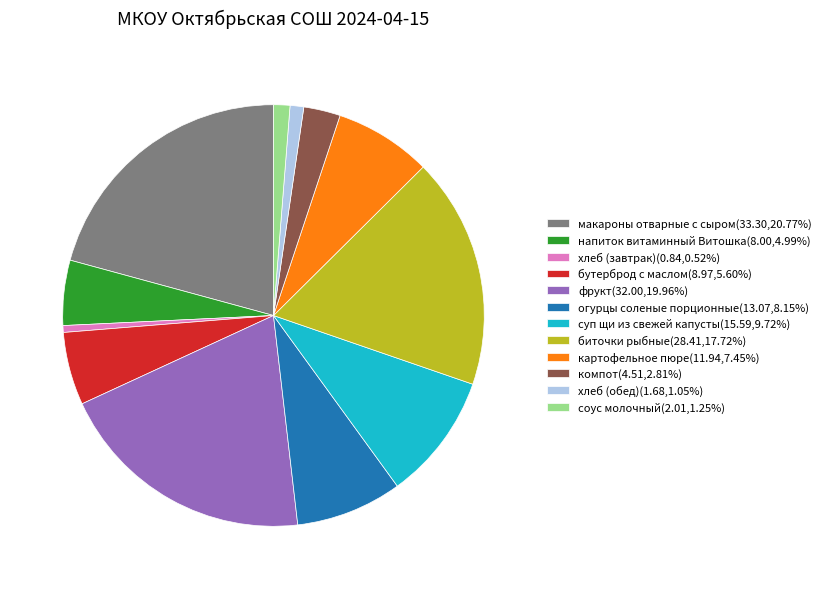

Do компот(4.51,2.81%) and картофельное пюре(11.94,7.45%) together represent more than half of the pie?

No